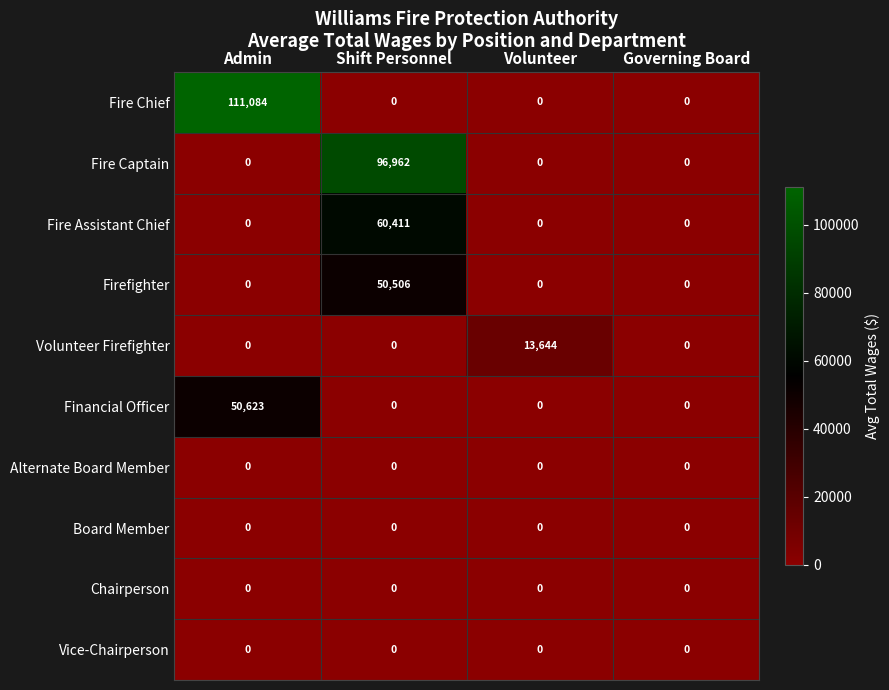

Which series has the widest spread of values?

Fire Chief